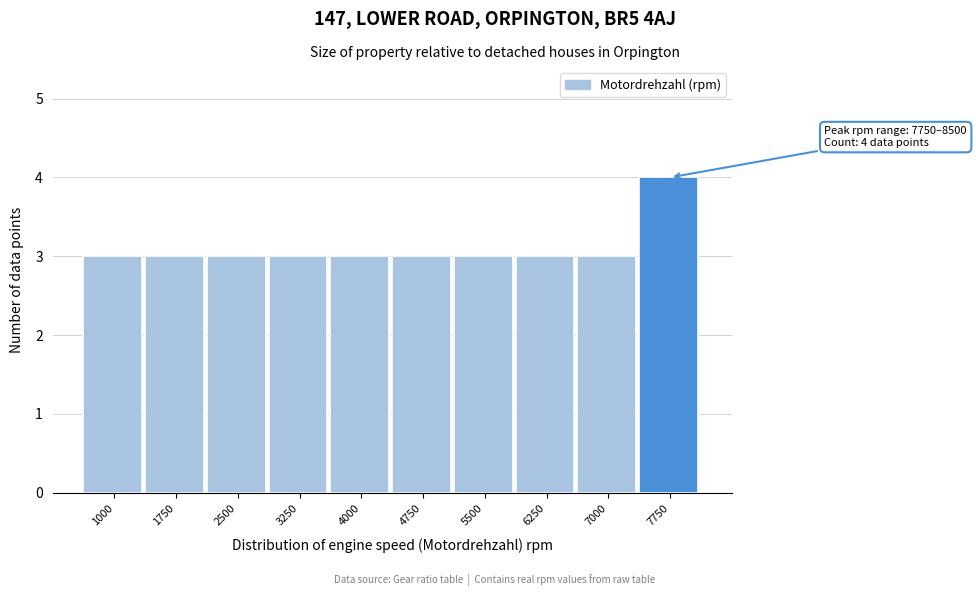

Reading right to left, list all the values displayed in this chart.

7750=4	7000=3	6250=3	5500=3	4750=3	4000=3	3250=3	2500=3	1750=3	1000=3